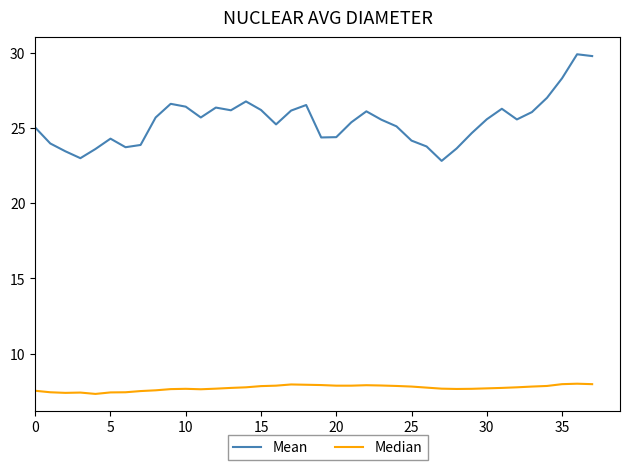

What are all the series names shown in the legend?

Mean, Median